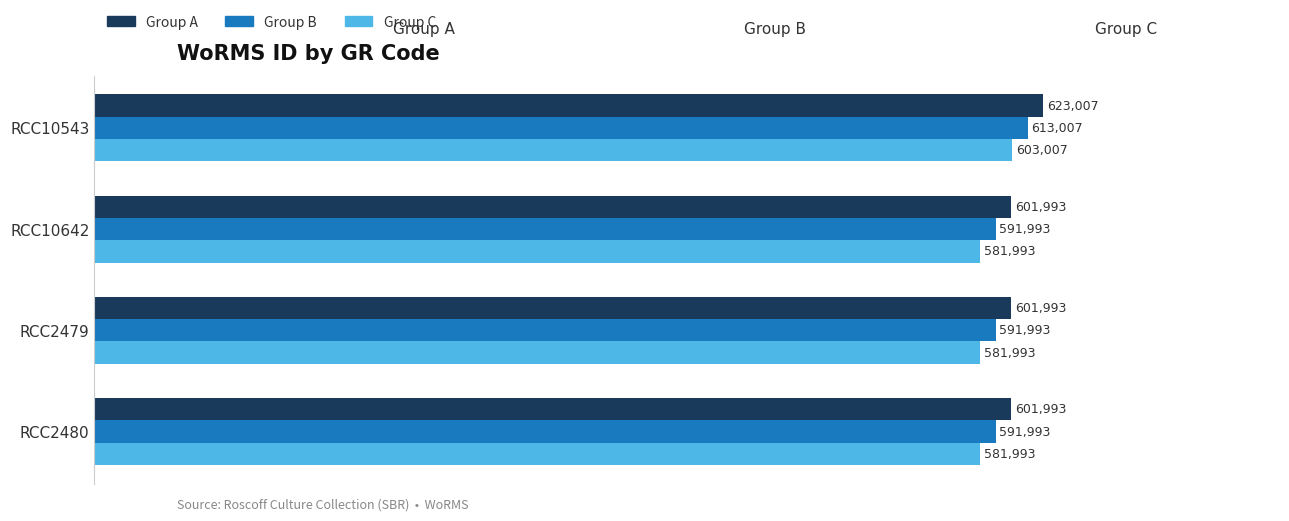

What is the sum of all Group A values?

2428986